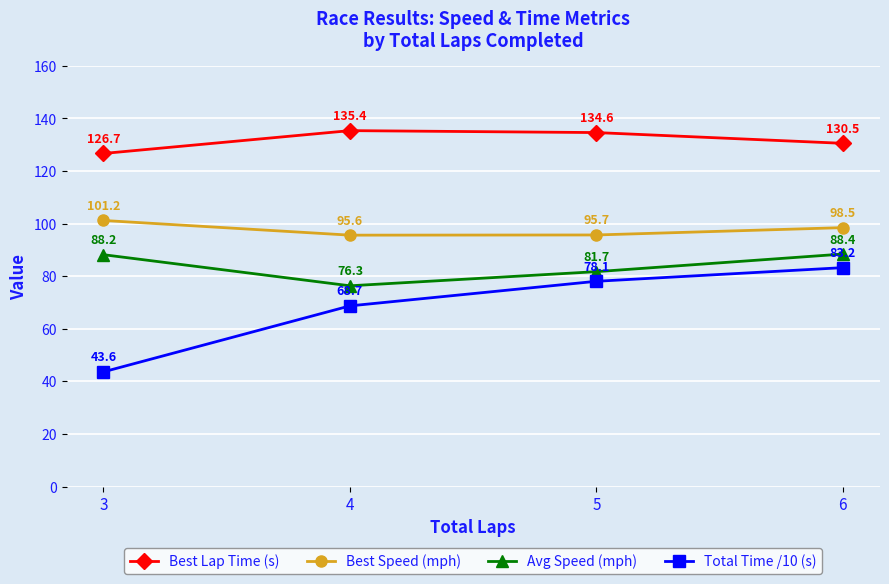

At how many categories does at least one series exceed 123?

4